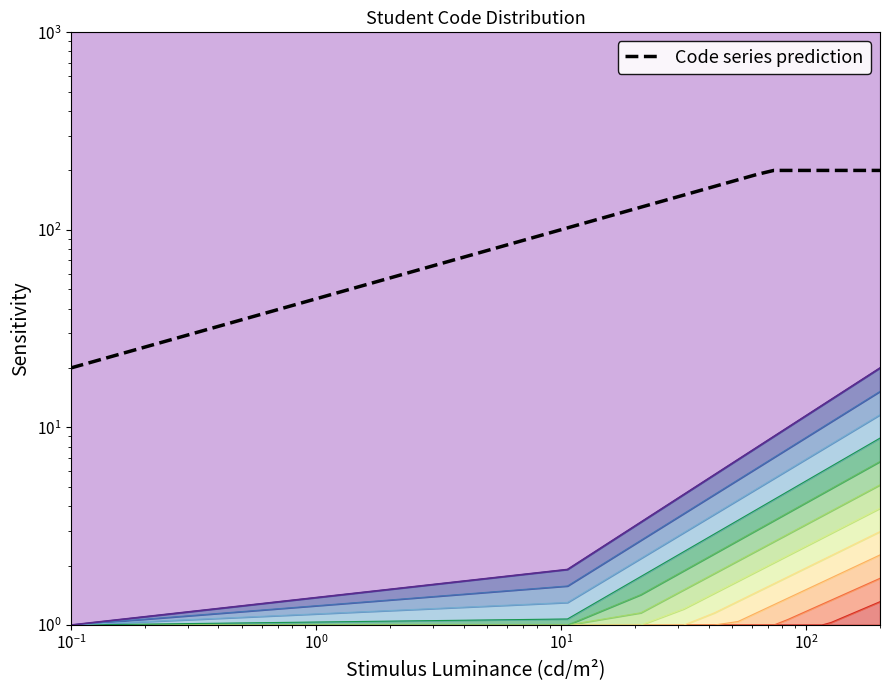

Reading left to right, list all the values displayed in this chart.

20.0	102.4	130.3	150.0	165.9	179.3	191.1	200.0	200.0	200.0	200.0	200.0	200.0	200.0	200.0	200.0	200.0	200.0	200.0	200.0